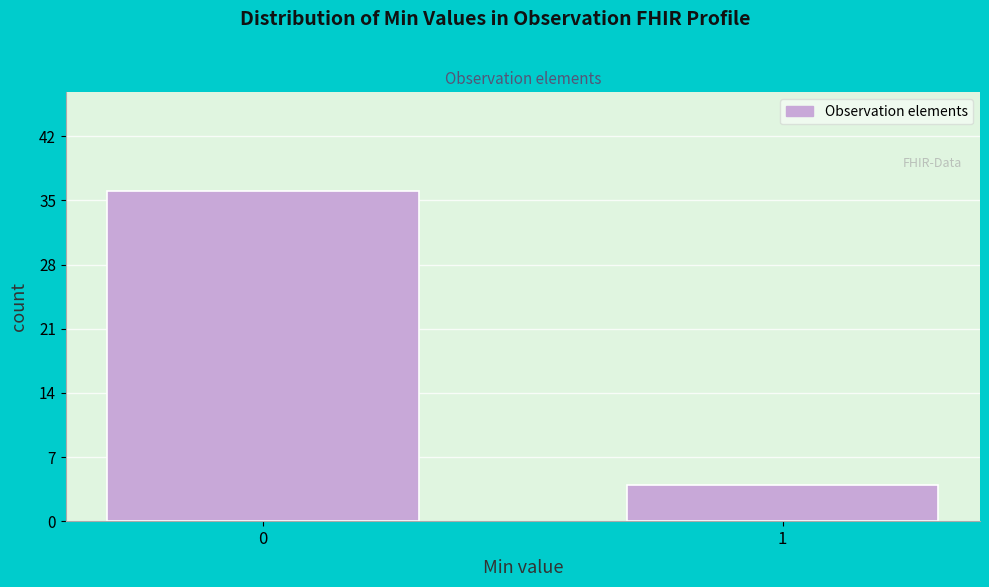

Reading left to right, extract all data points from this chart.

36	4